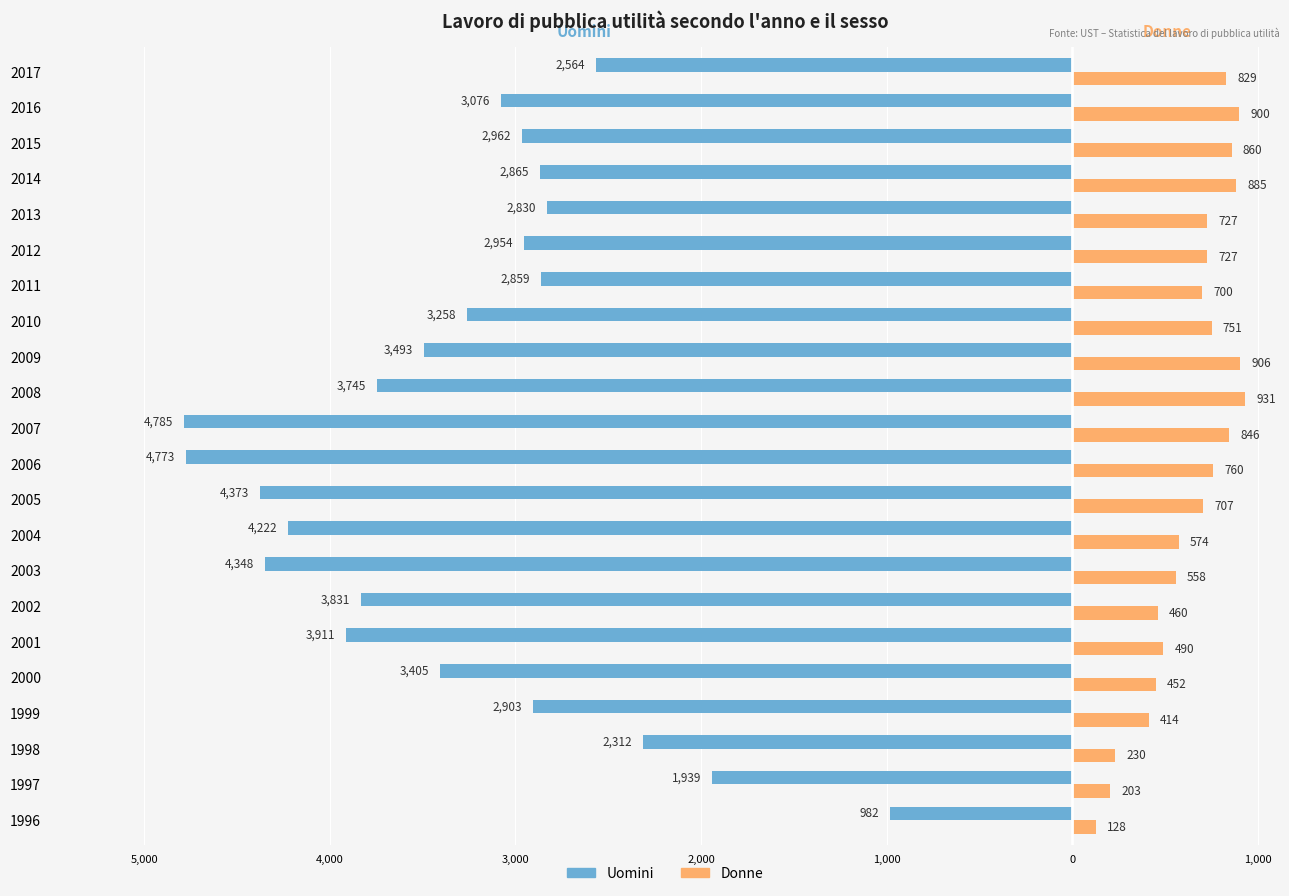

What are all the series names shown in the legend?

Uomini, Donne